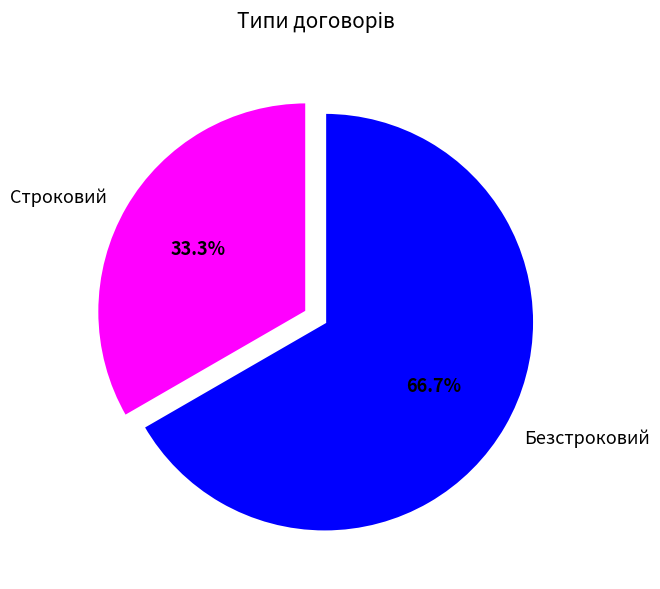

How many slices are in this pie chart?

2